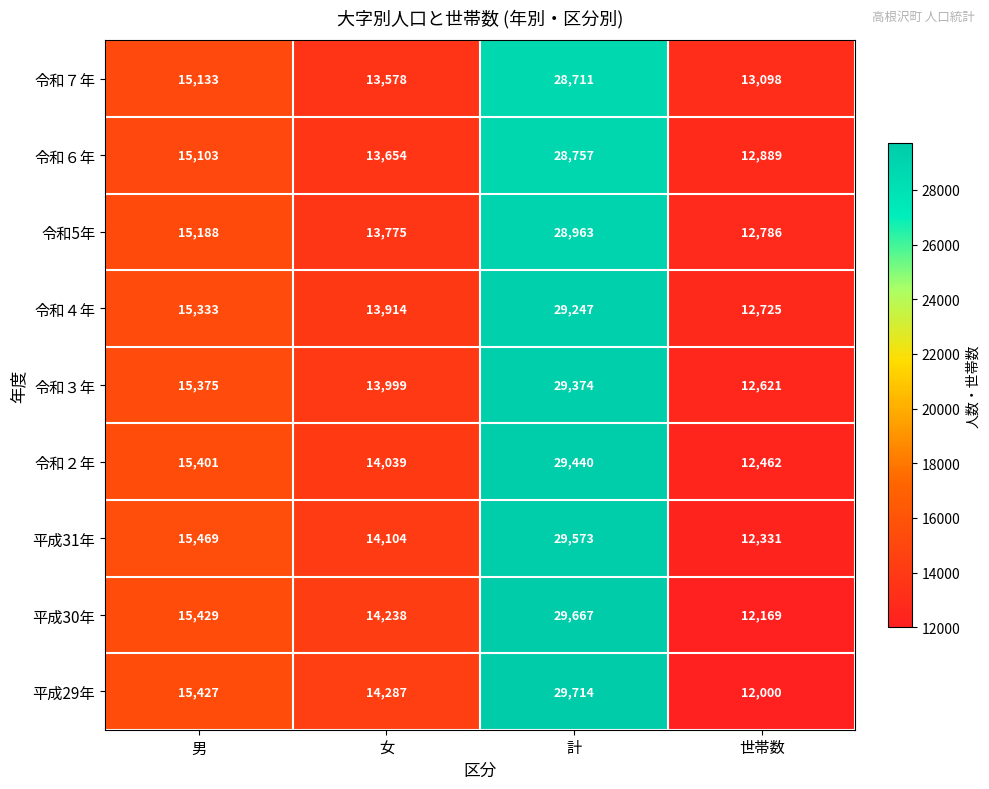

What is the sum of all 令和２年 values?

71342